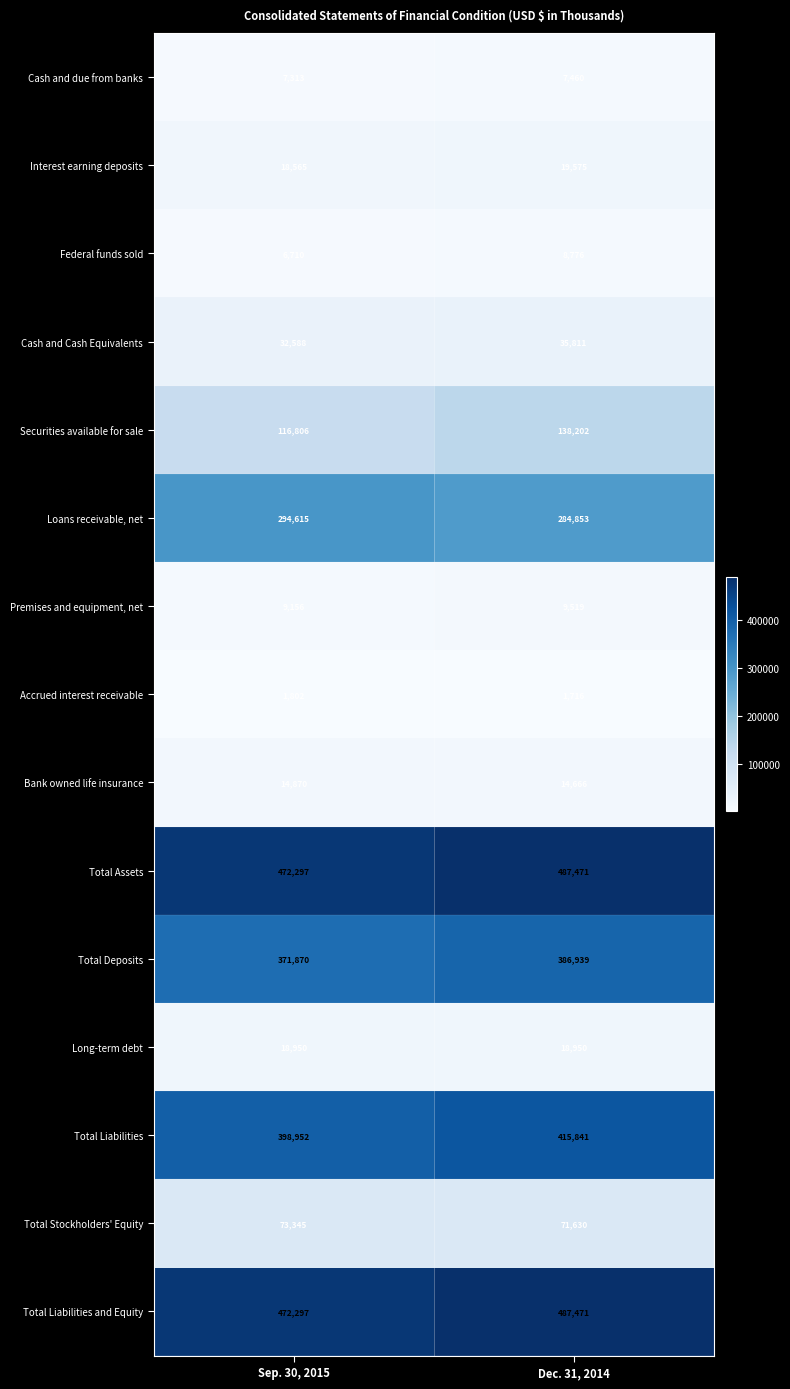

At how many categories does at least one series exceed 65736?

2